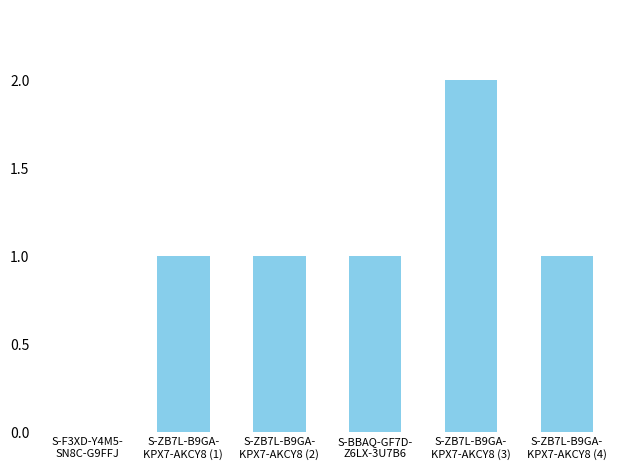

What is the sum of all values?

6